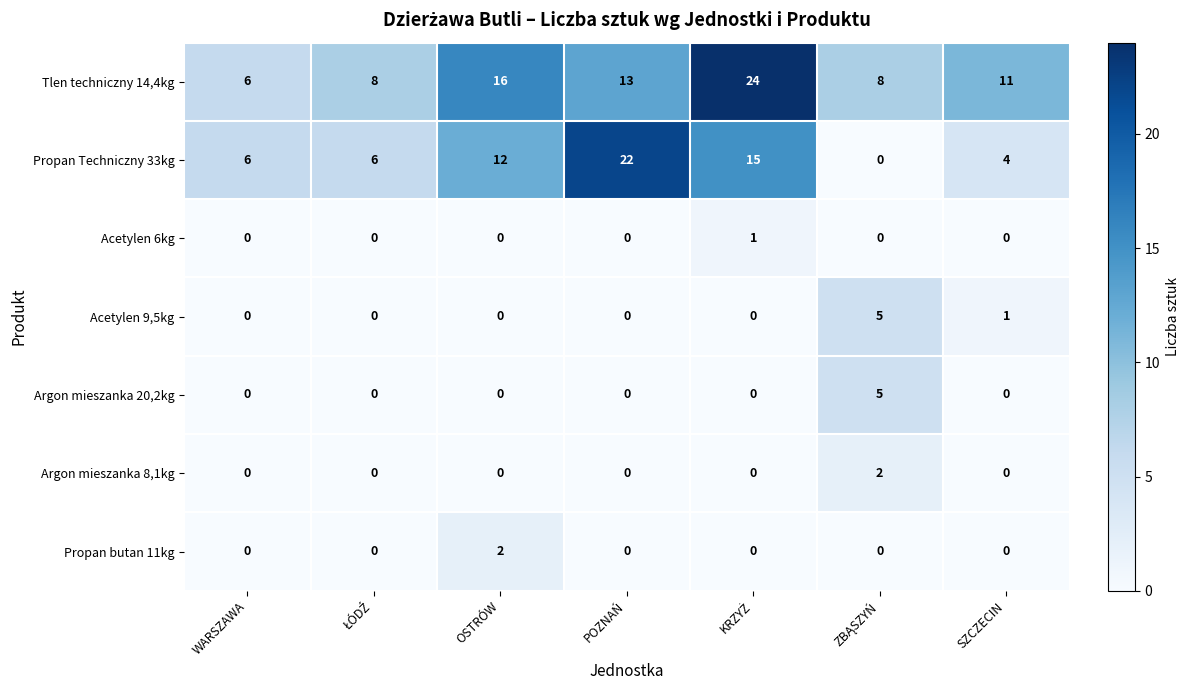

What is the sum of all Propan Techniczny 33kg values?

65